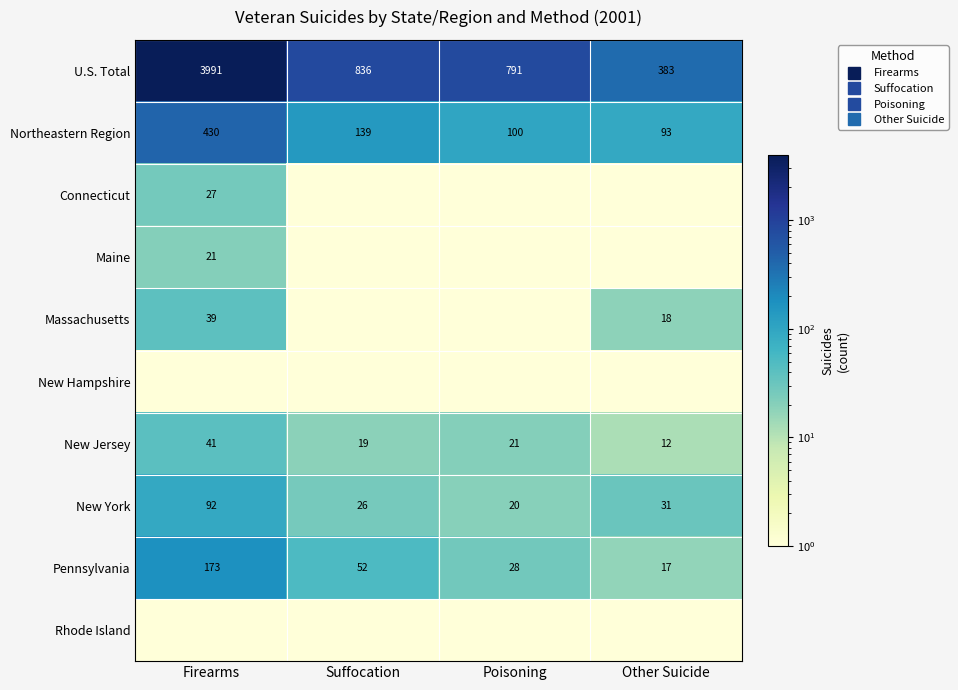

How many data points in Northeastern Region are less than 139?

2